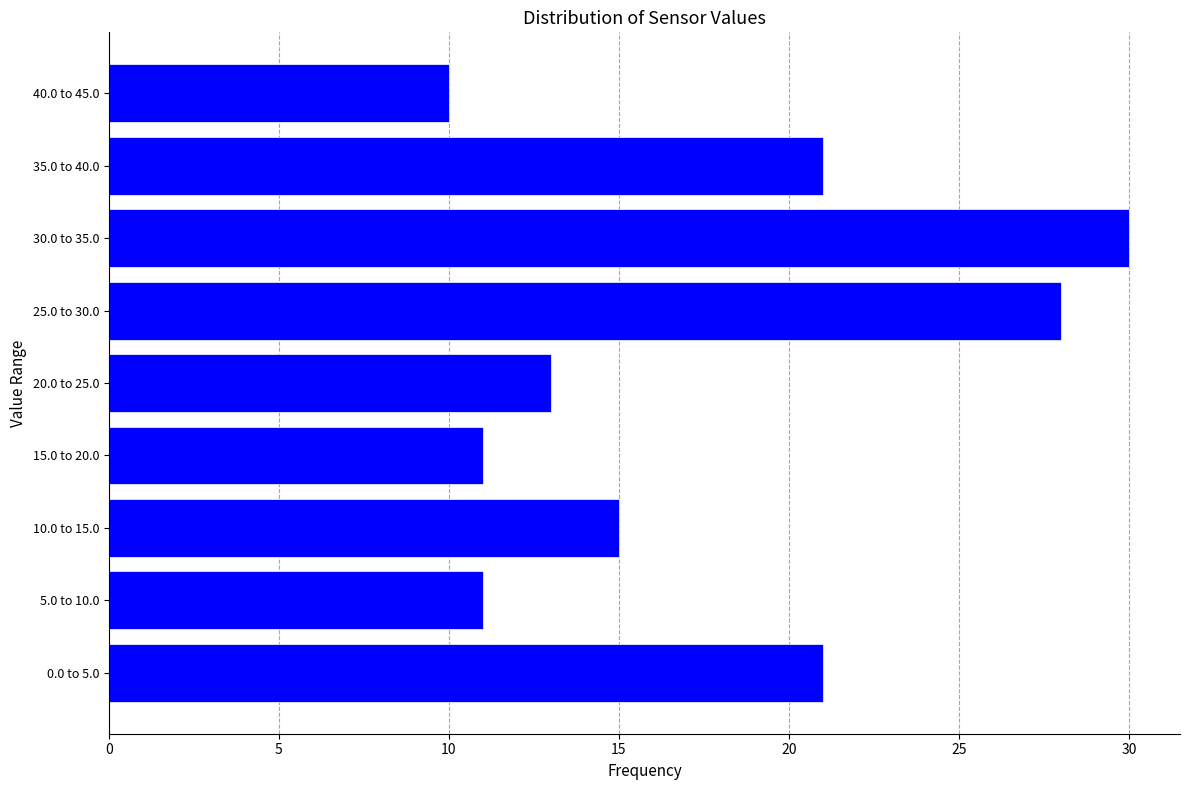

Reading top to bottom, extract all data points from this chart.

40.0 to 45.0=10	35.0 to 40.0=21	30.0 to 35.0=30	25.0 to 30.0=28	20.0 to 25.0=13	15.0 to 20.0=11	10.0 to 15.0=15	5.0 to 10.0=11	0.0 to 5.0=21